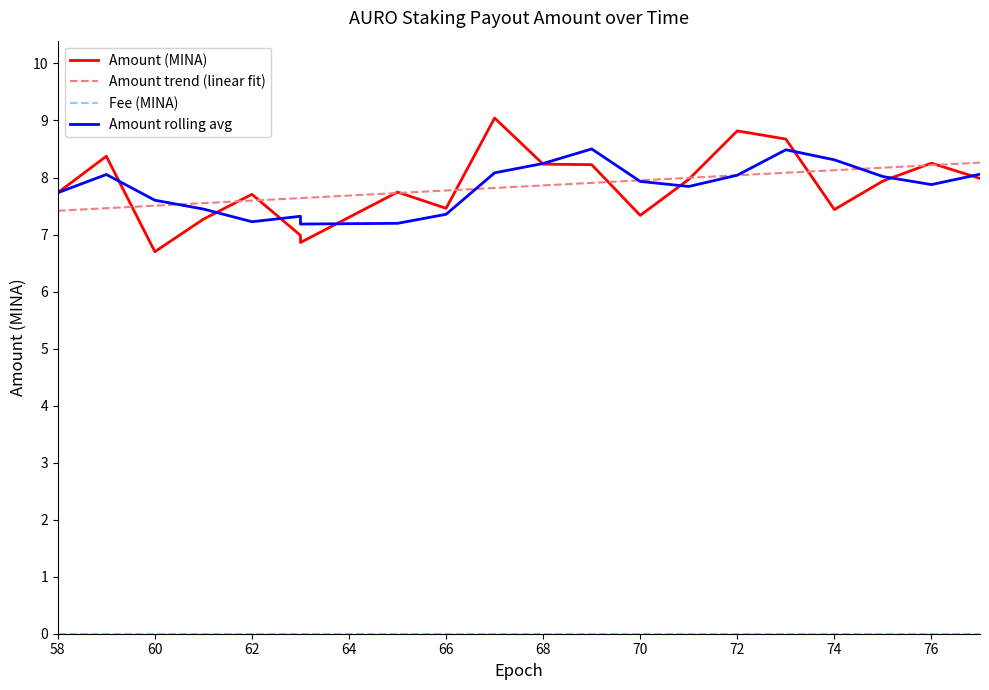

Reading left to right, what are all the values shown in this chart?

Amount (MINA): 7.7	8.4	6.7	7.3	7.7	7.0	6.9	7.7	7.5	9.0	8.2	8.2	7.3	8.0	8.8	8.7	7.4	7.9	8.3	8.0
Amount trend (linear fit): 7.4	7.5	7.5	7.6	7.6	7.6	7.6	7.7	7.8	7.8	7.9	7.9	8.0	8.0	8.0	8.1	8.1	8.2	8.2	8.3
Fee (MINA): 0.0	0.0	0.0	0.0	0.0	0.0	0.0	0.0	0.0	0.0	0.0	0.0	0.0	0.0	0.0	0.0	0.0	0.0	0.0	0.0
Amount rolling avg: 7.7	8.1	7.6	7.4	7.2	7.3	7.2	7.2	7.4	8.1	8.2	8.5	7.9	7.8	8.0	8.5	8.3	8.0	7.9	8.1